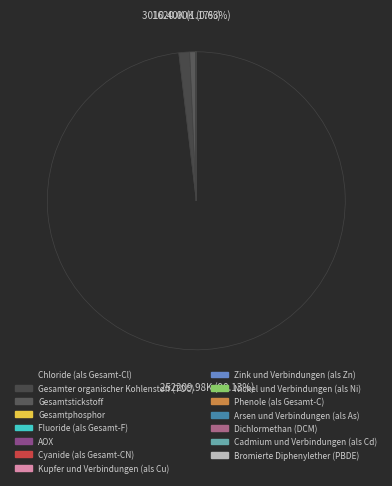

Which slice represents more than half of the pie?

Chloride (als Gesamt-Cl)